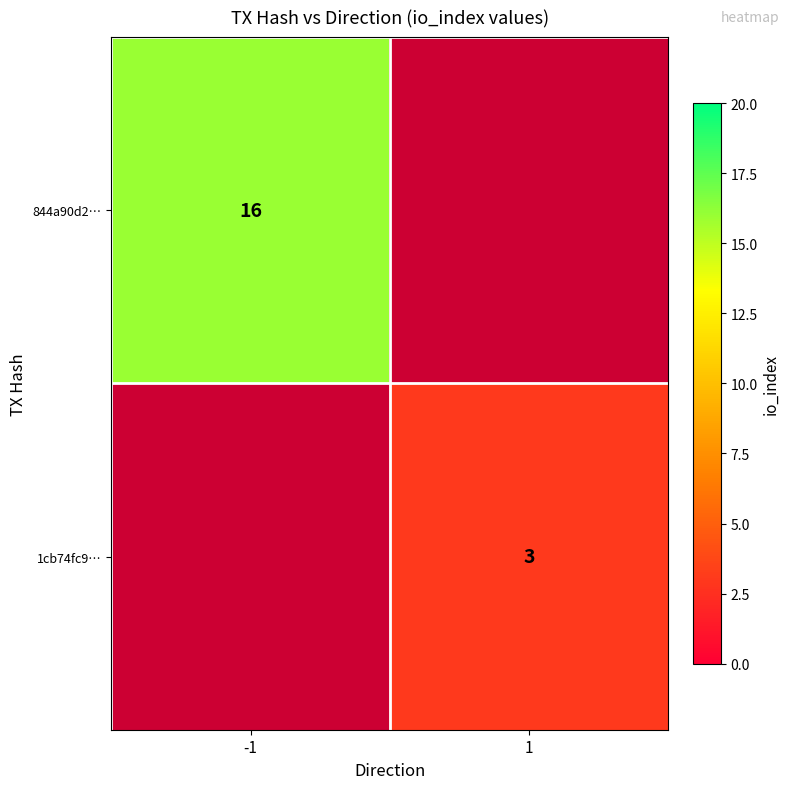

True or false: 844a90d2… has a value of 7.8 at -1.

False